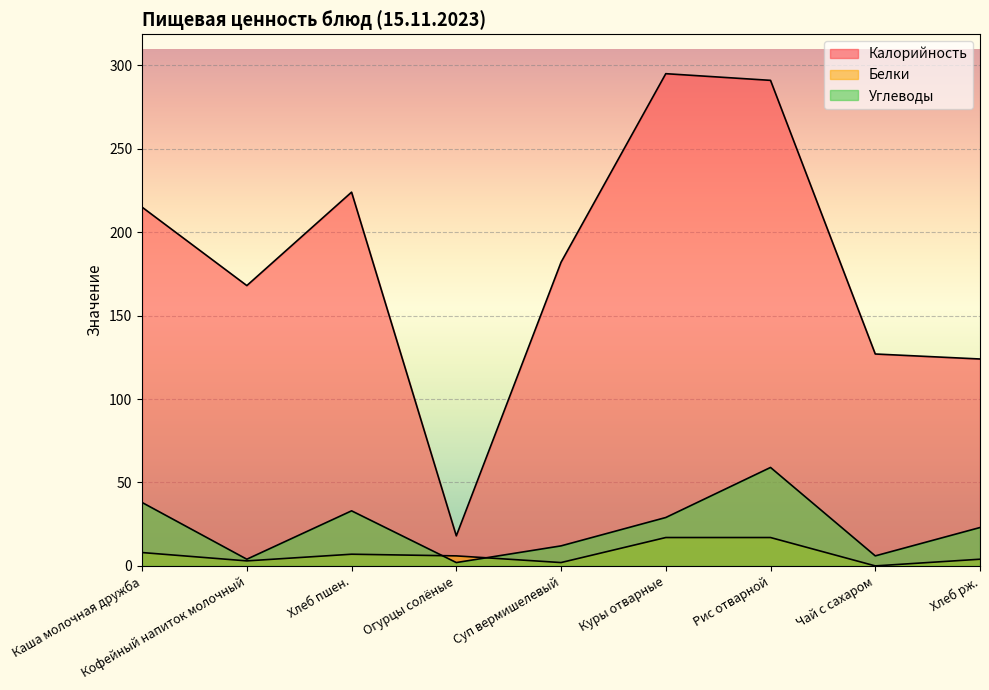

What is the total value across all series at Огурцы солёные?

26